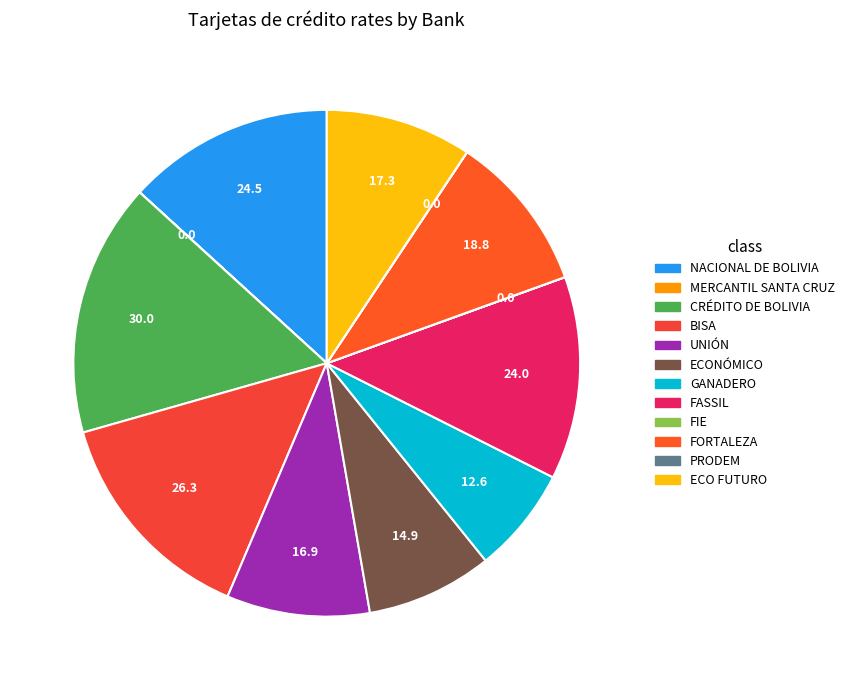

To the nearest percent, what is the average slice percentage?

8%